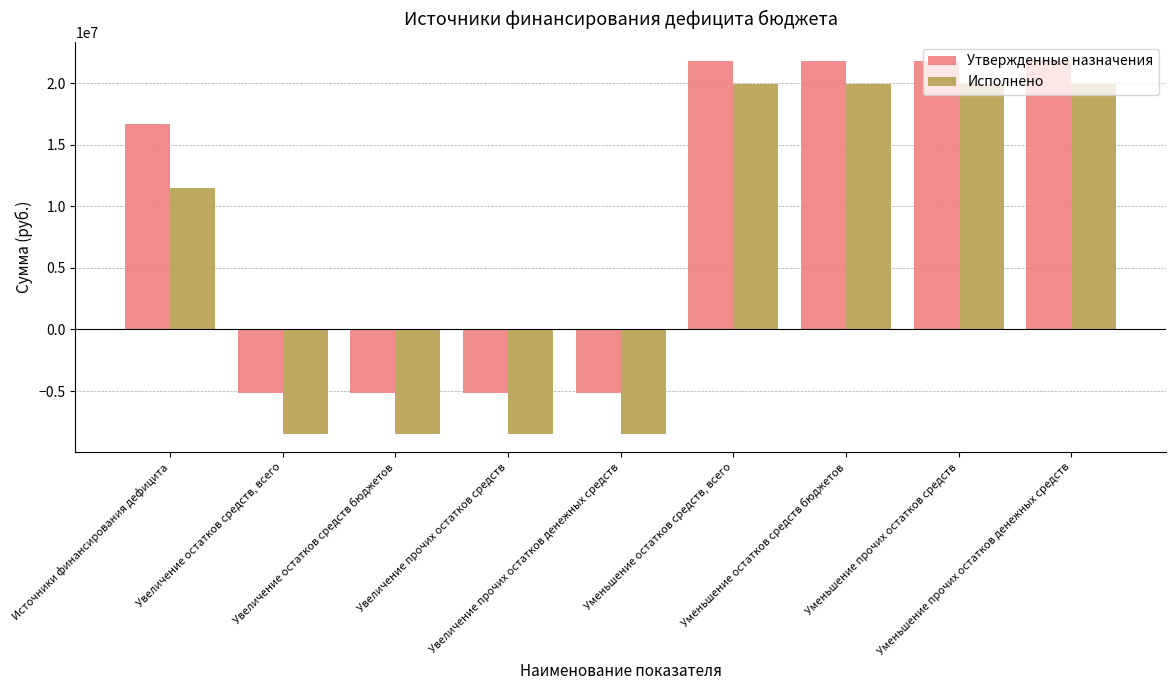

What position from the left is Увеличение прочих остатков денежных средств?

5